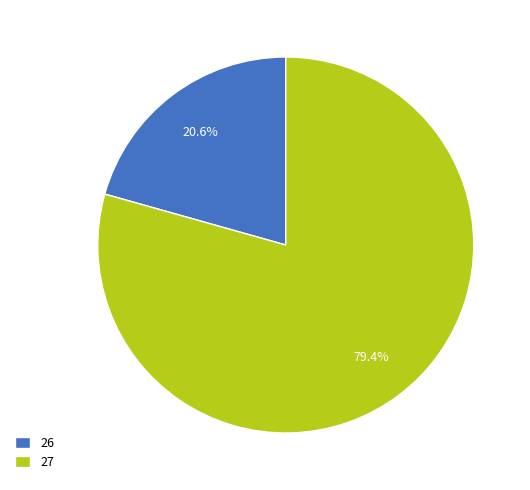

Do 26 and 27 together represent more than half of the pie?

Yes